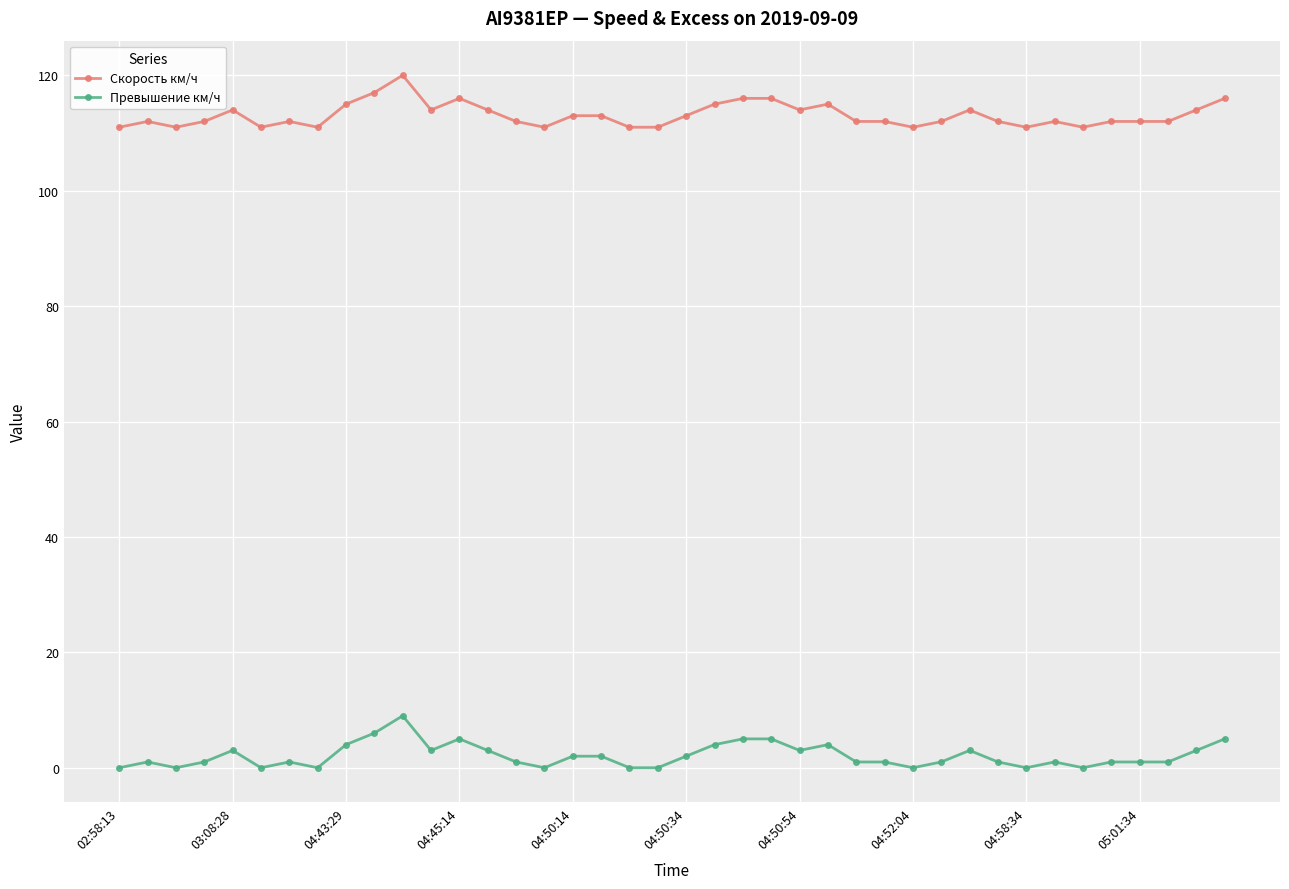

Reading left to right, what are all the values shown in this chart?

Скорость км/ч: 111	112	111	112	114	111	112	111	115	117	120	114	116	114	112	111	113	113	111	111	113	115	116	116	114	115	112	112	111	112	114	112	111	112	111	112	112	112	114	116
Превышение км/ч: 0	1	0	1	3	0	1	0	4	6	9	3	5	3	1	0	2	2	0	0	2	4	5	5	3	4	1	1	0	1	3	1	0	1	0	1	1	1	3	5